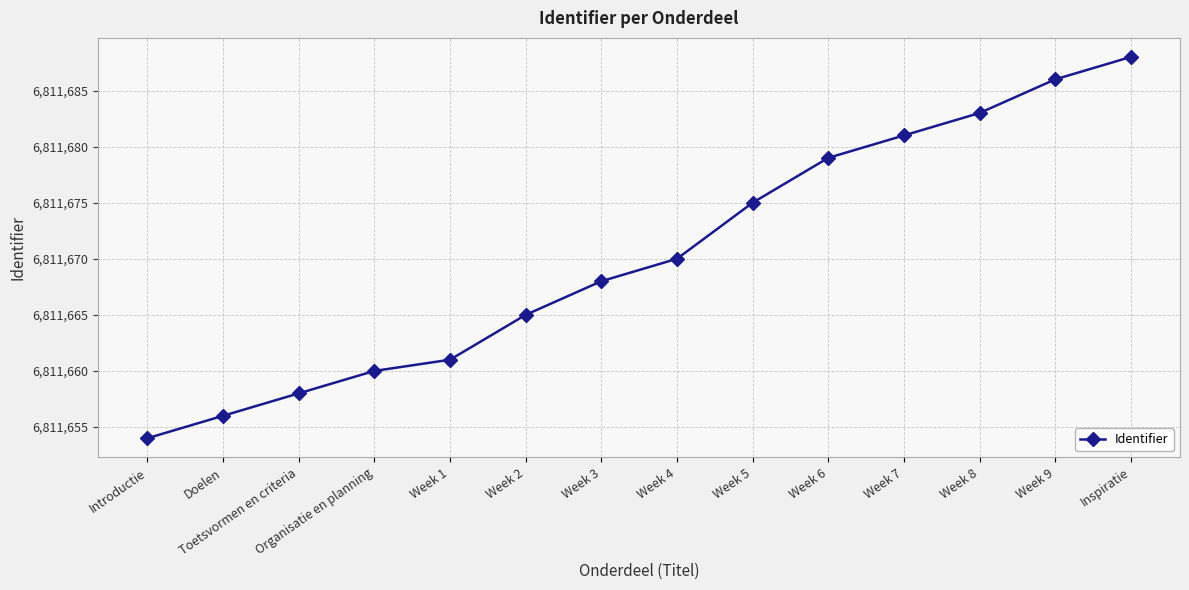

What is the ratio of the value at Week 2 to the value at Introductie?

1.0